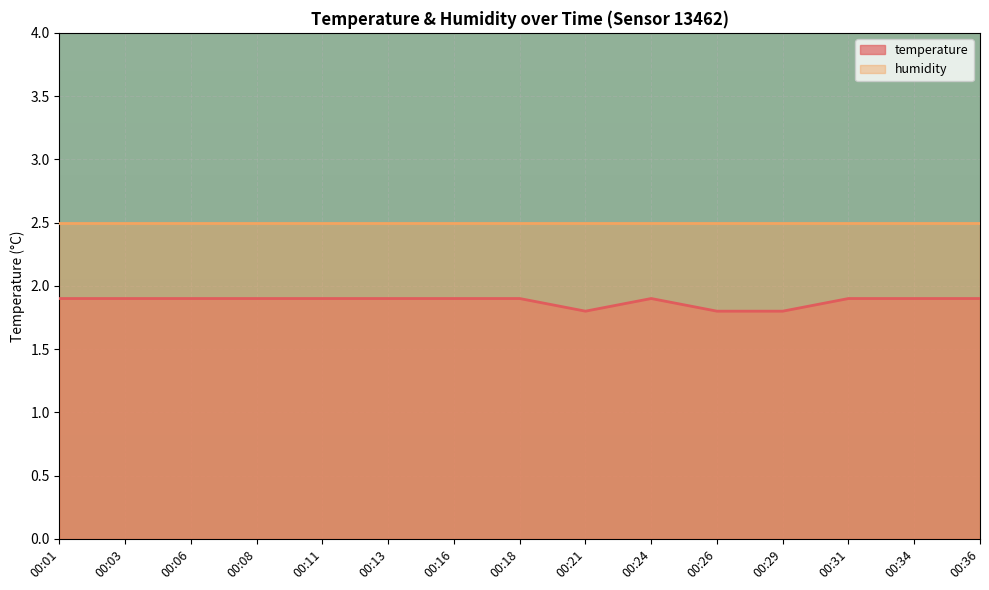

Which category has the lowest value across all series?

00:21